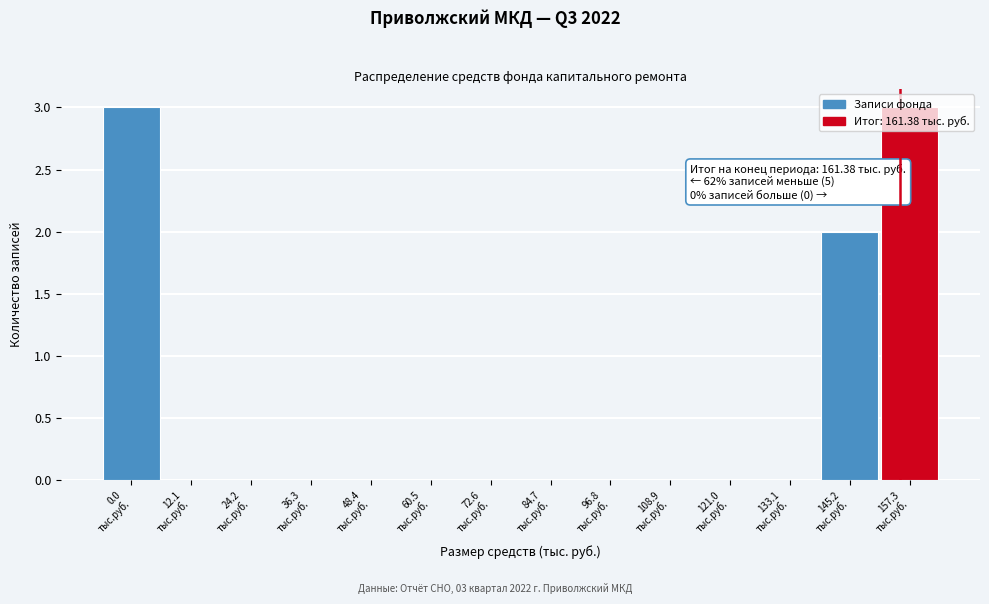

What is the greatest value displayed?

3